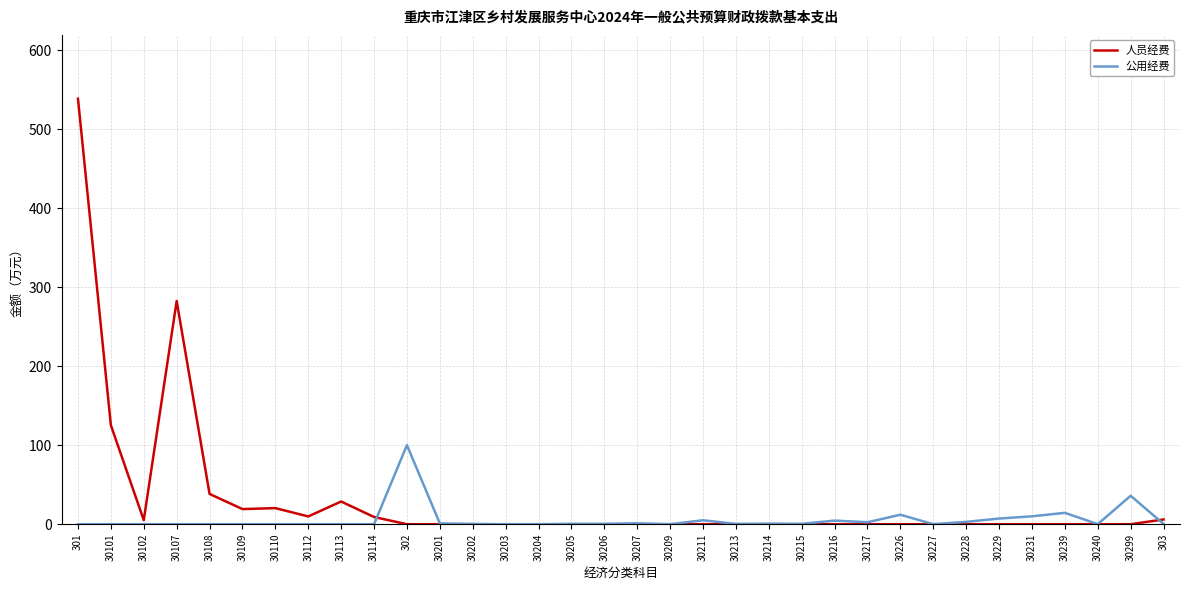

Which series has the widest spread of values?

人员经费